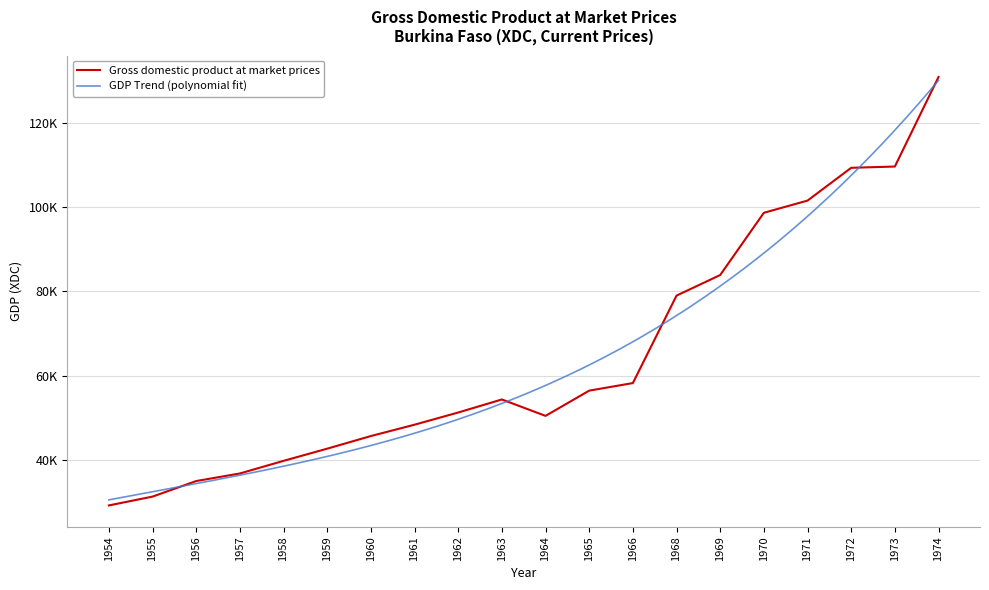

What is the approximate value at 1973, to the nearest 100?

109700